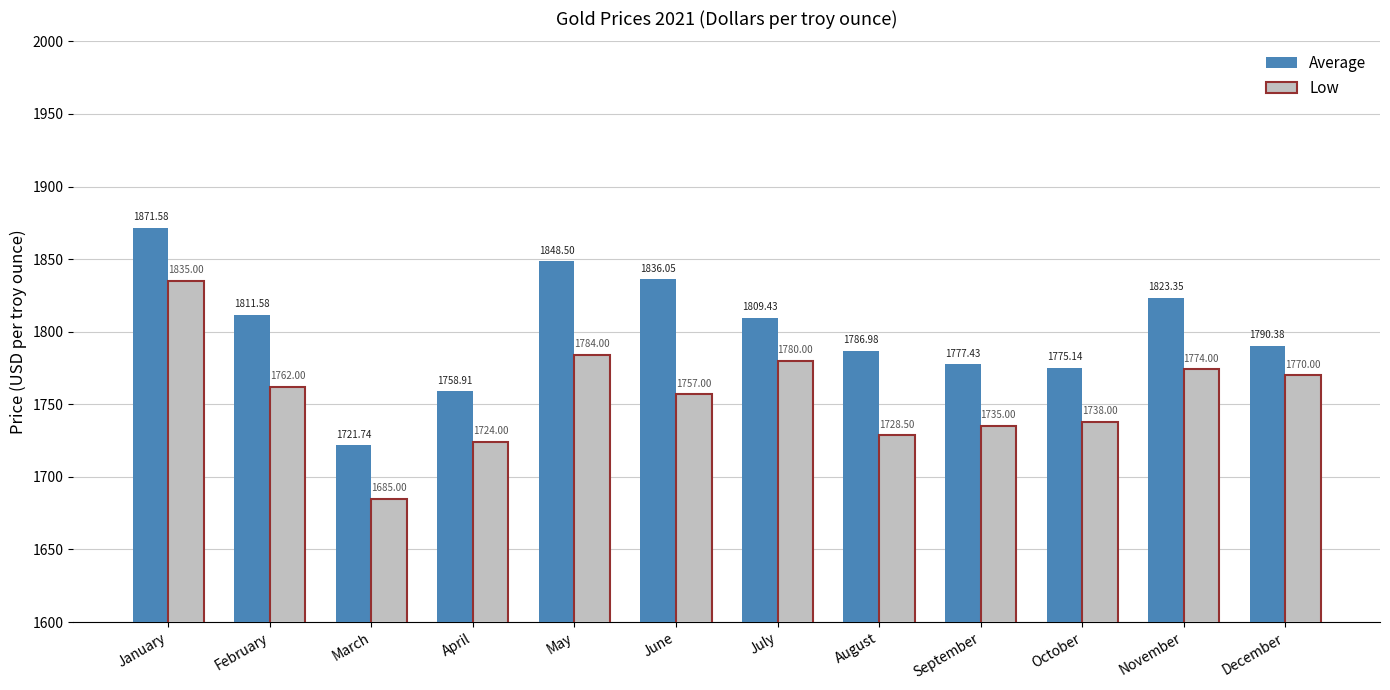

What is the difference between the maximum and second lowest values in the Low series?

111.0